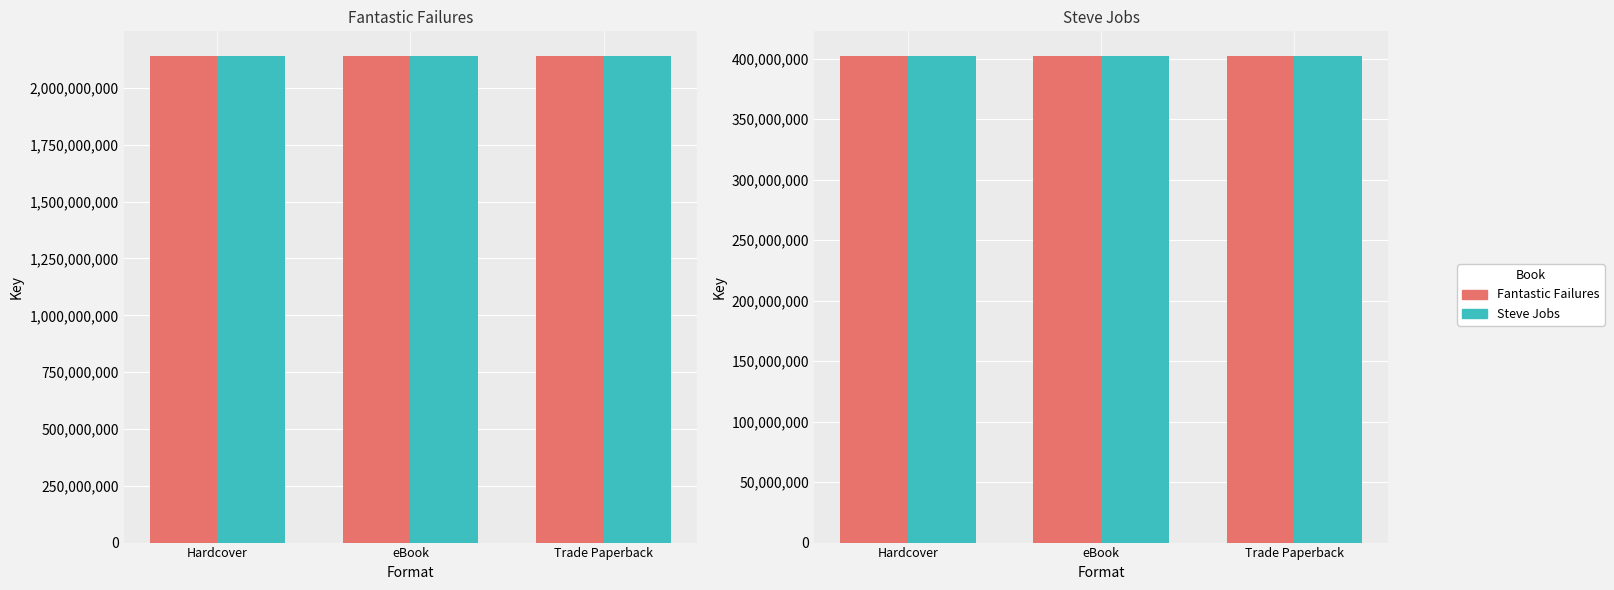

Which label corresponds to the largest value in the chart?

Hardcover